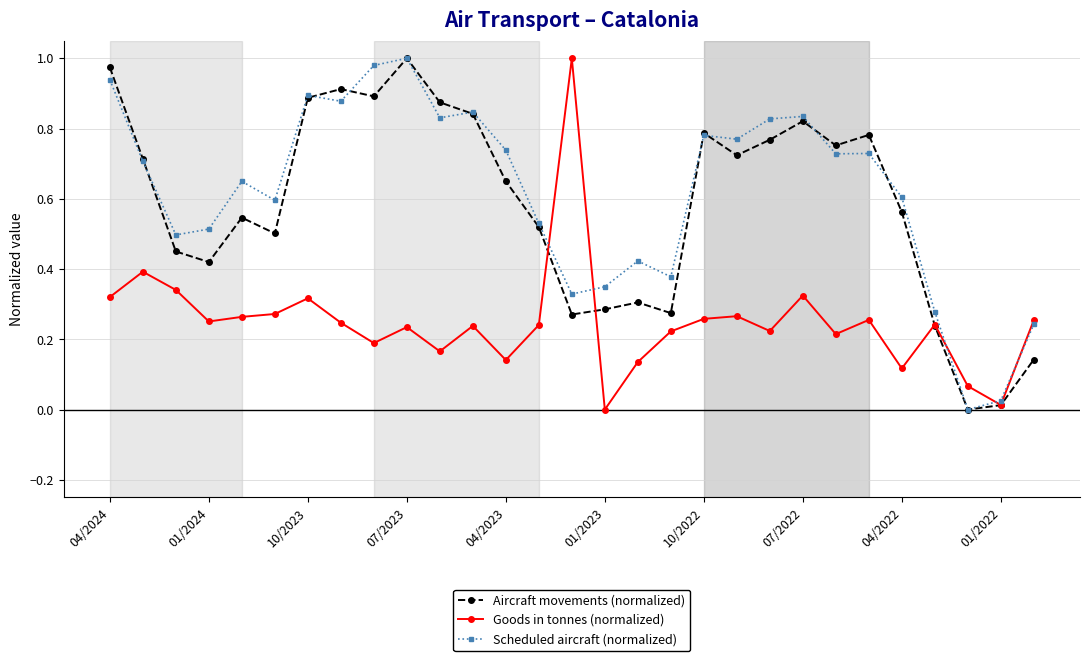

True or false: Goods in tonnes (normalized) and Aircraft movements (normalized) cross at least once.

True